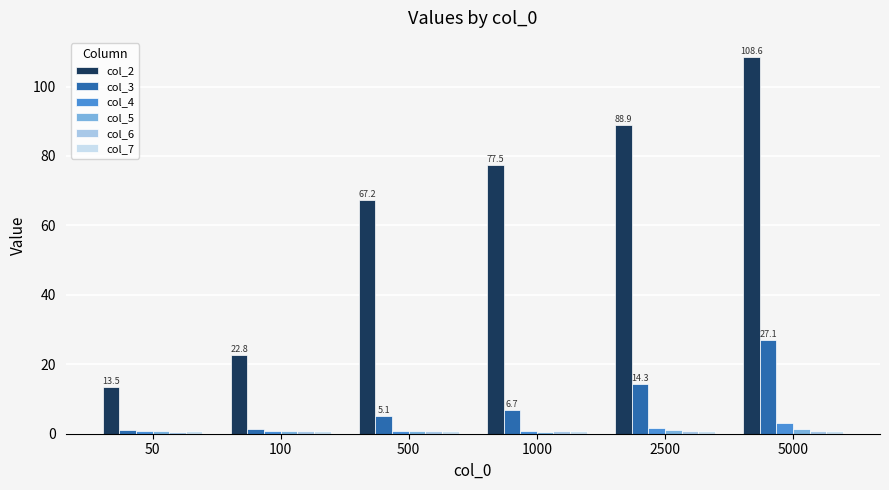

What is the value of the col_4 bar at the 5th from the left?

1.8